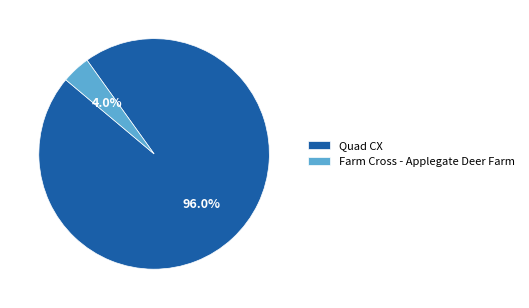

To the nearest percent, what is the difference between the Farm Cross - Applegate Deer Farm and Quad CX slice percentages?

92%